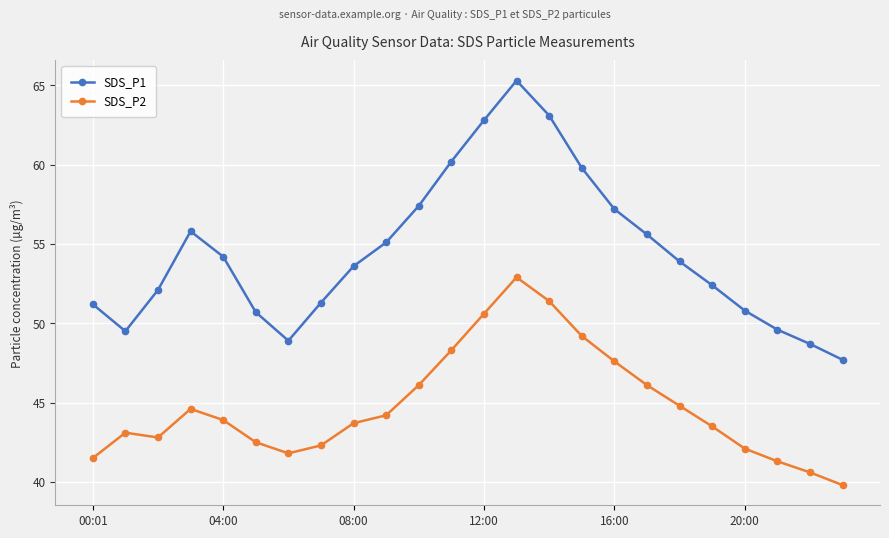

Which series has the largest range (max minus min)?

SDS_P1